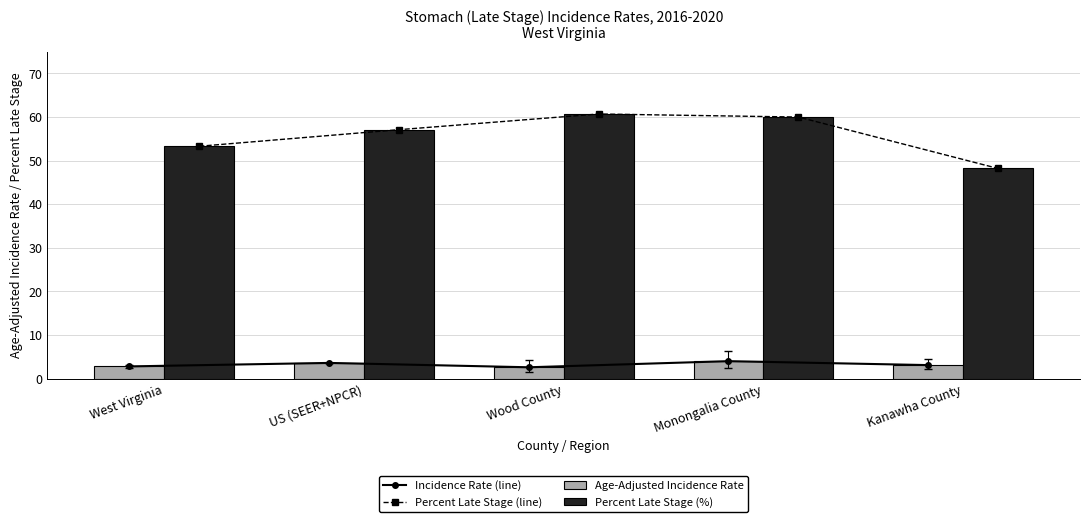

What is the label of the 4th bar from the left?

Monongalia County